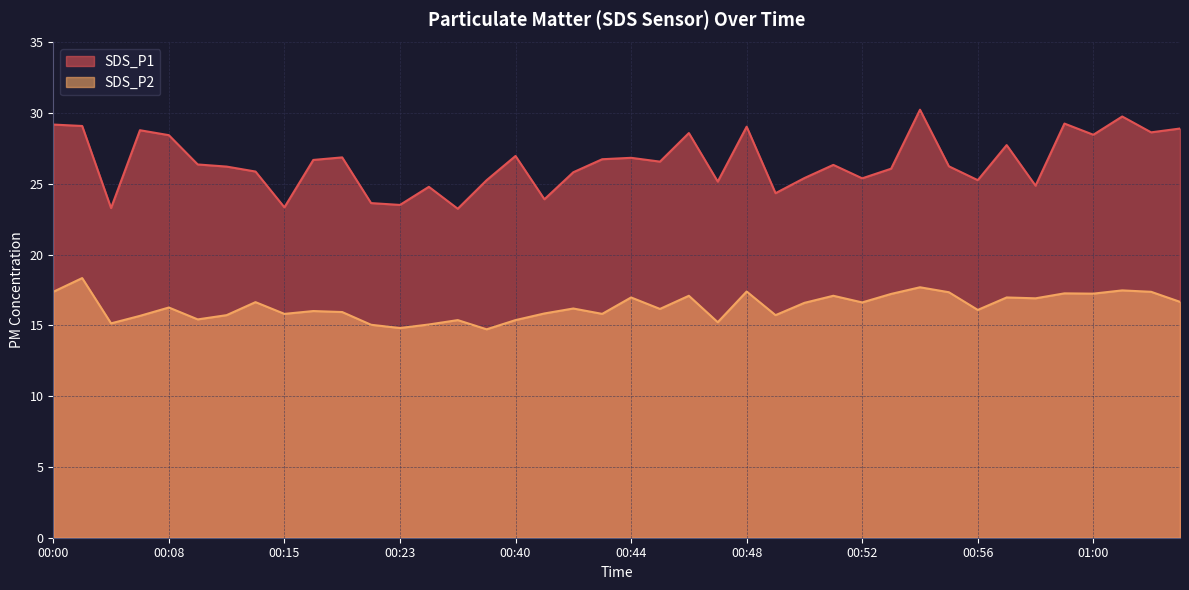

List the series in order of their overall mean, highest first.

SDS_P1, SDS_P2